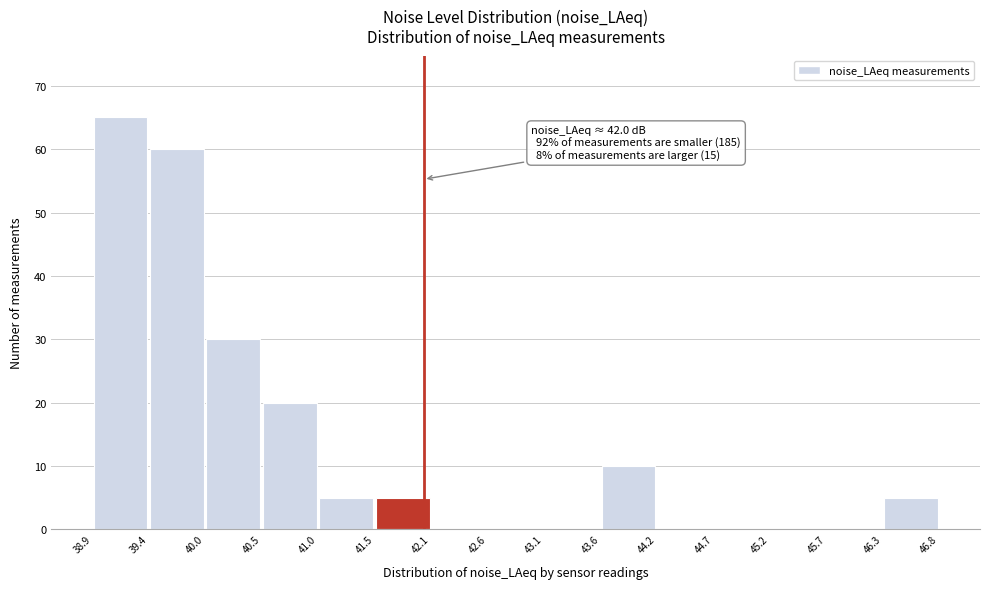

Over which range of the x-axis is the bar tallest?

38.9 to 39.4